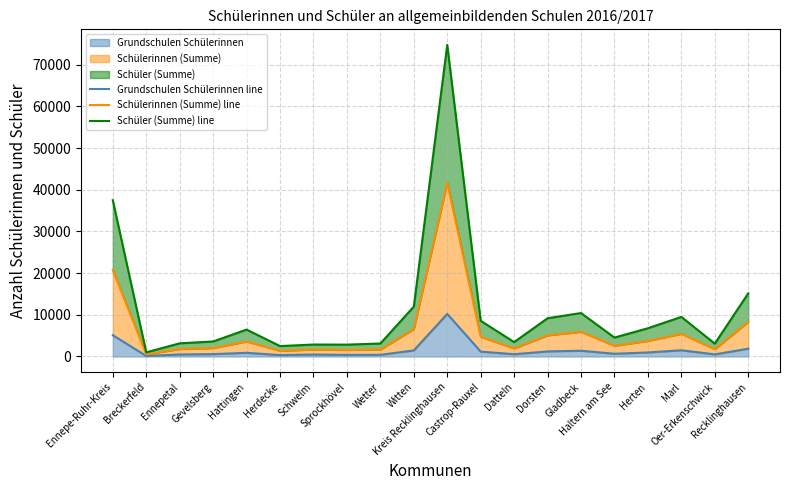

Rank the categories by Schülerinnen (Summe) line value from lowest to highest.

Breckerfeld, Herdecke, Sprockhövel, Wetter, Schwelm, Oer-Erkenschwick, Ennepetal, Datteln, Gevelsberg, Haltern am See, Hattingen, Herten, Castrop-Rauxel, Dorsten, Marl, Gladbeck, Witten, Recklinghausen, Ennepe-Ruhr-Kreis, Kreis Recklinghausen